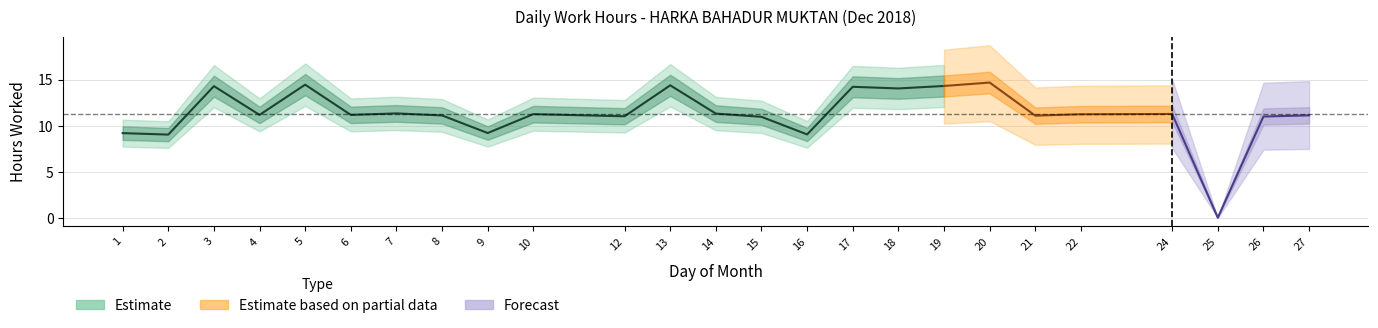

How many interior local peaks (higher than both neighbors) does the data have?

8